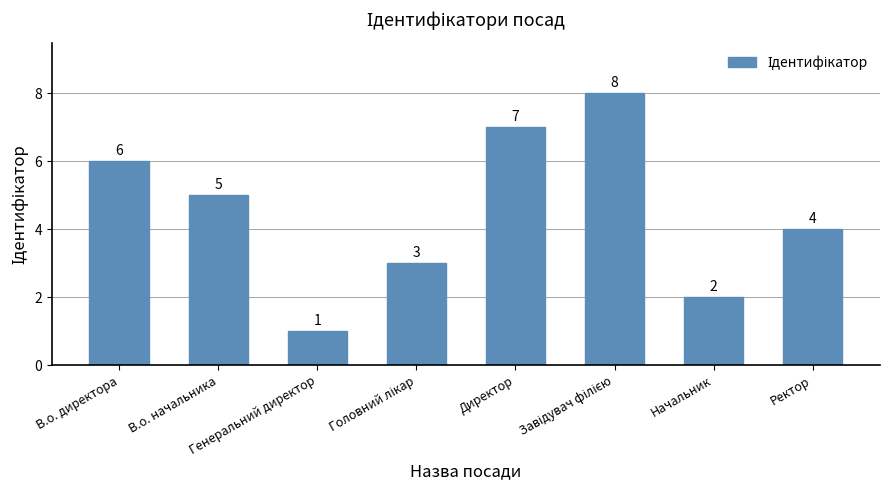

Count the values in the range 3 to 7.

5